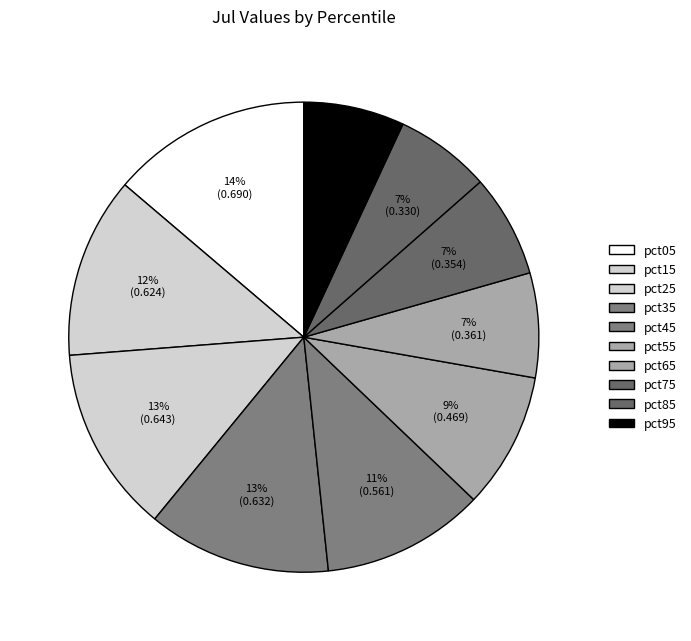

The pct65 slice represents 20% of the pie. True or false?

False